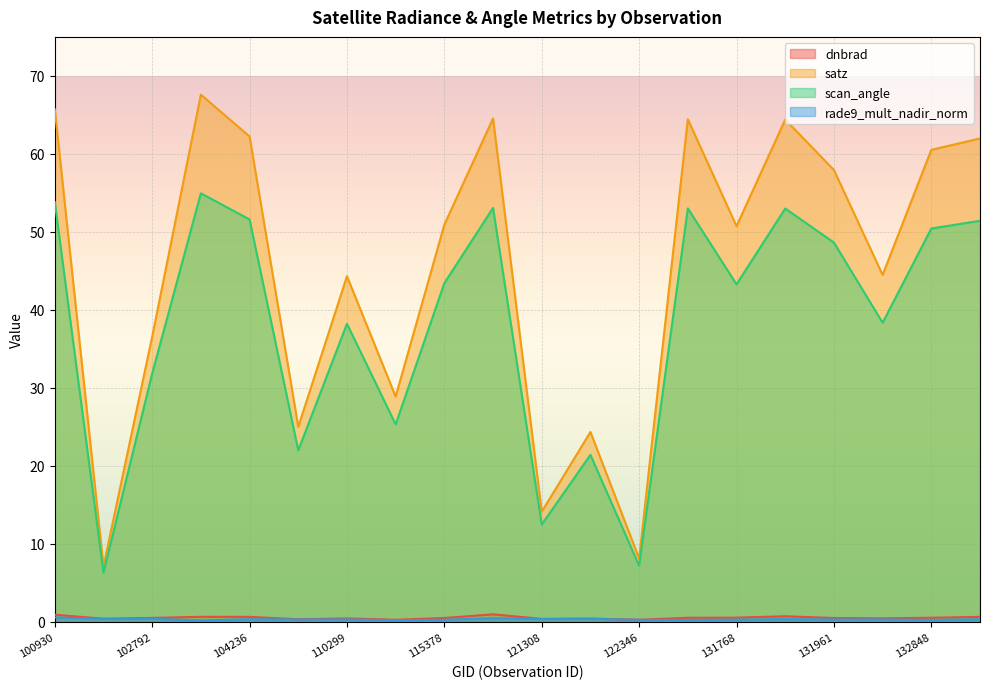

Where is satz nearest to the value 37?

102792